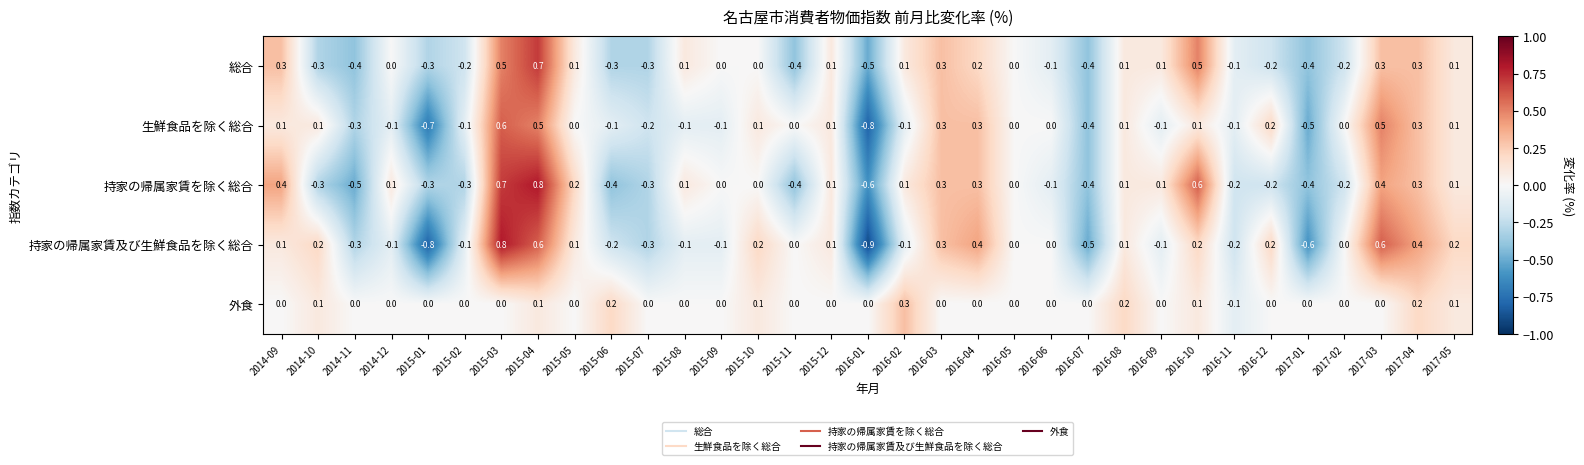

Count the 外食 values in the range 0 to 1.

32